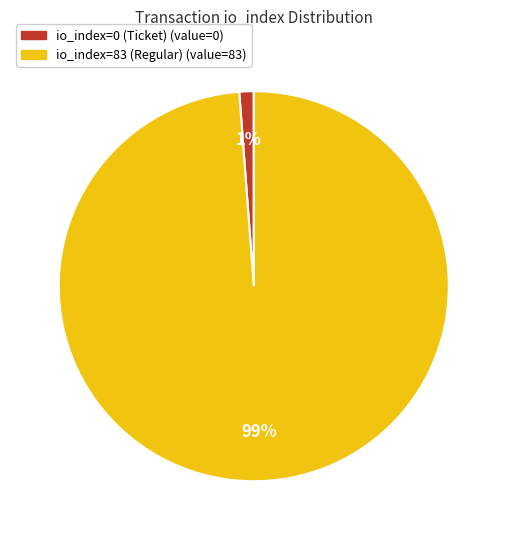

Count the number of slices in the pie.

2